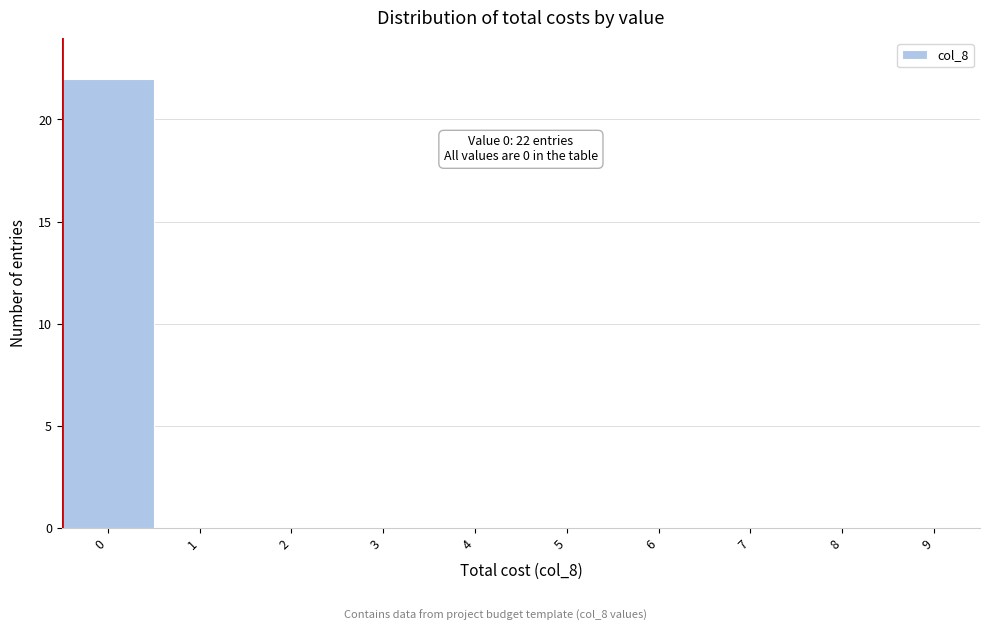

Reading left to right, transcribe all the data shown in this chart.

0=22	1=0	2=0	3=0	4=0	5=0	6=0	7=0	8=0	9=0